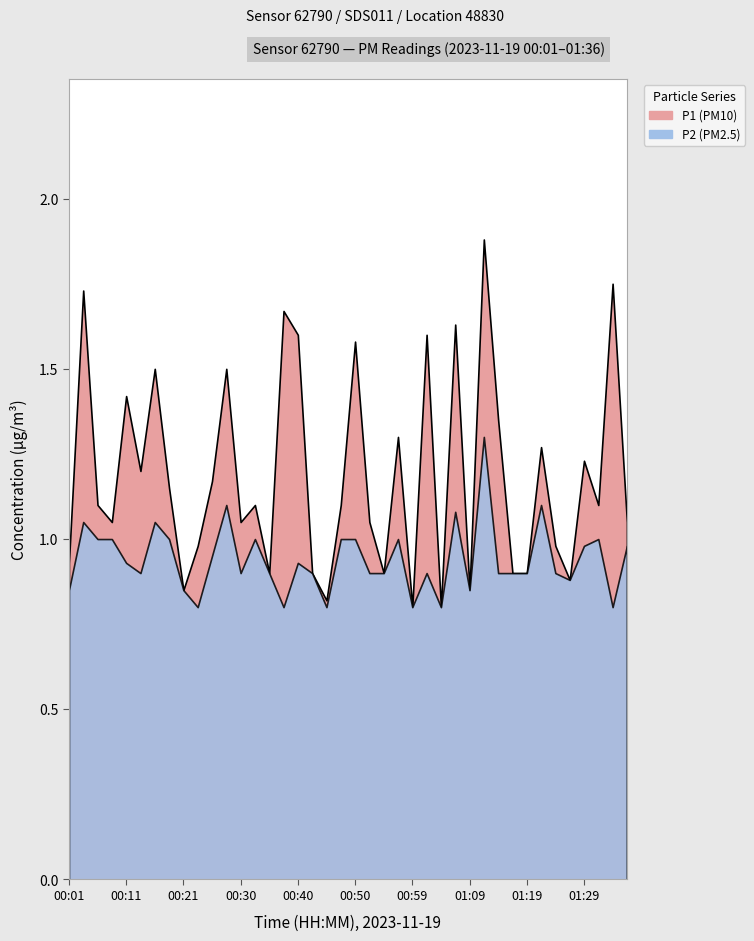

Where is the first local minimum for P1?

00:08